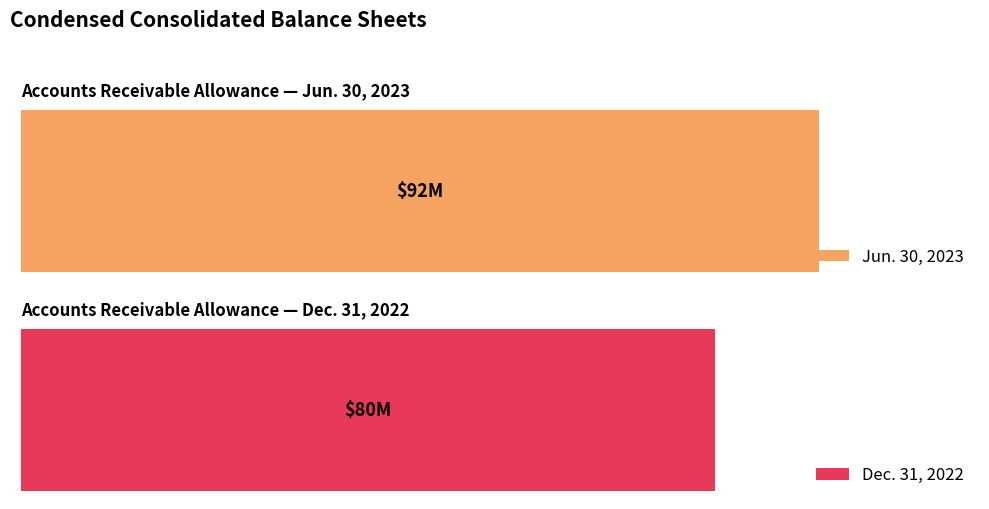

Count the number of data series in this chart.

2